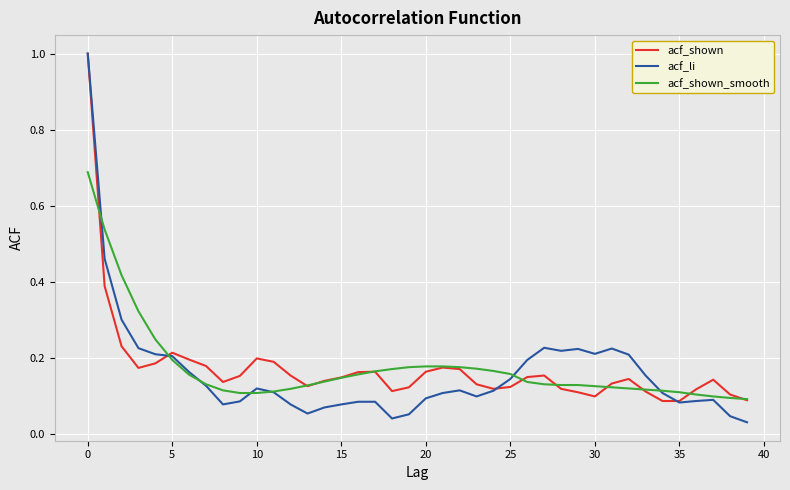

What is the sum of all acf_shown values?

6.9